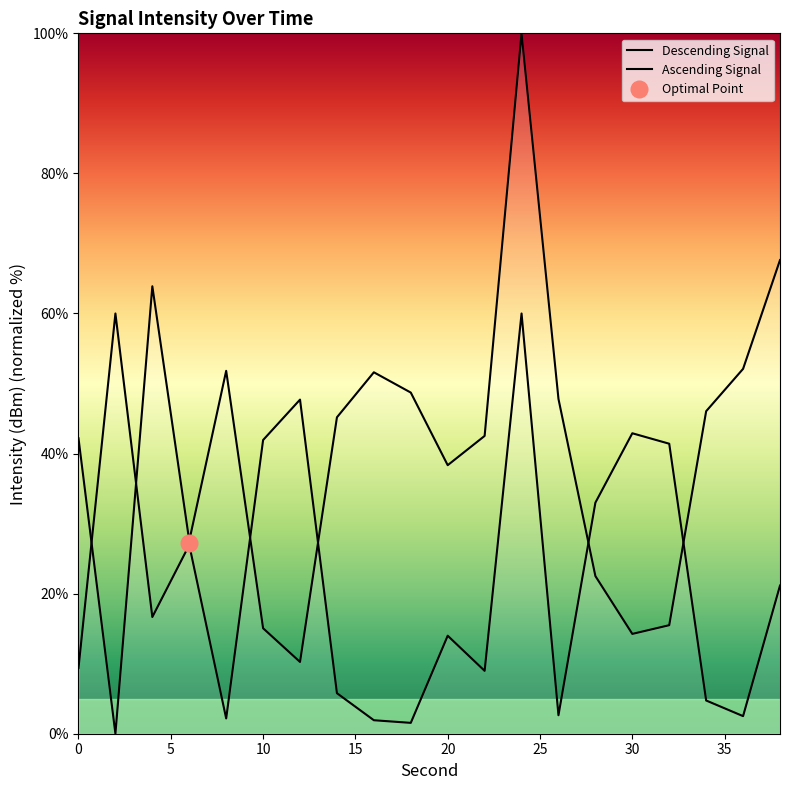

Reading left to right, list all the values displayed in this chart.

Descending Signal: 42.2	0.0	63.9	27.5	51.8	15.1	10.2	45.2	51.6	48.7	38.3	42.5	100.0	47.8	22.5	14.3	15.5	46.0	52.1	67.6
Ascending Signal: 9.4	60.0	16.7	27.0	2.2	41.9	47.7	5.8	1.9	1.6	14.0	9.0	60.0	2.6	33.0	42.9	41.4	4.7	2.5	21.2